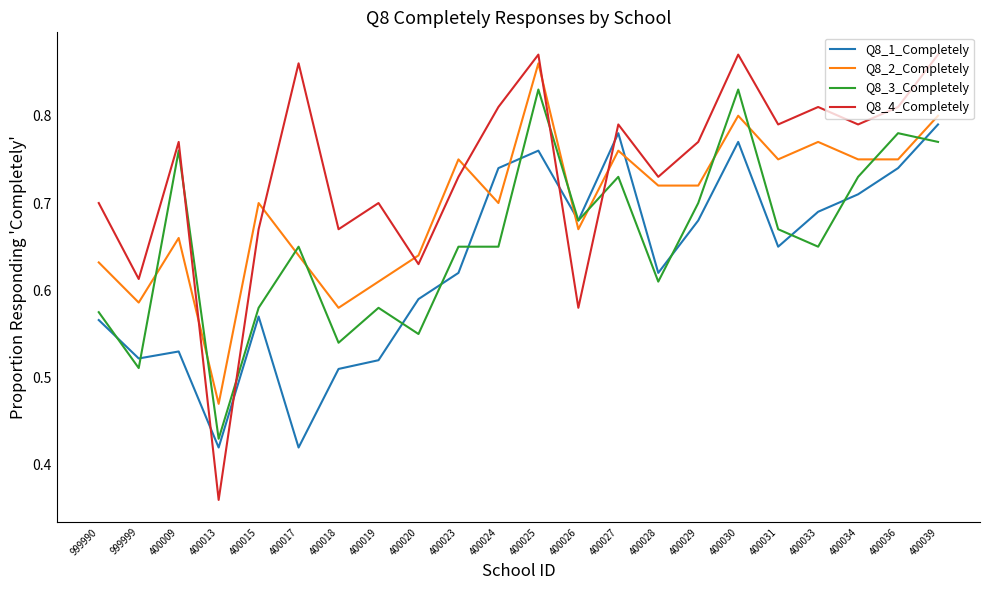

List the series in order of their peak value, lowest first.

Q8_1_Completely, Q8_3_Completely, Q8_2_Completely, Q8_4_Completely